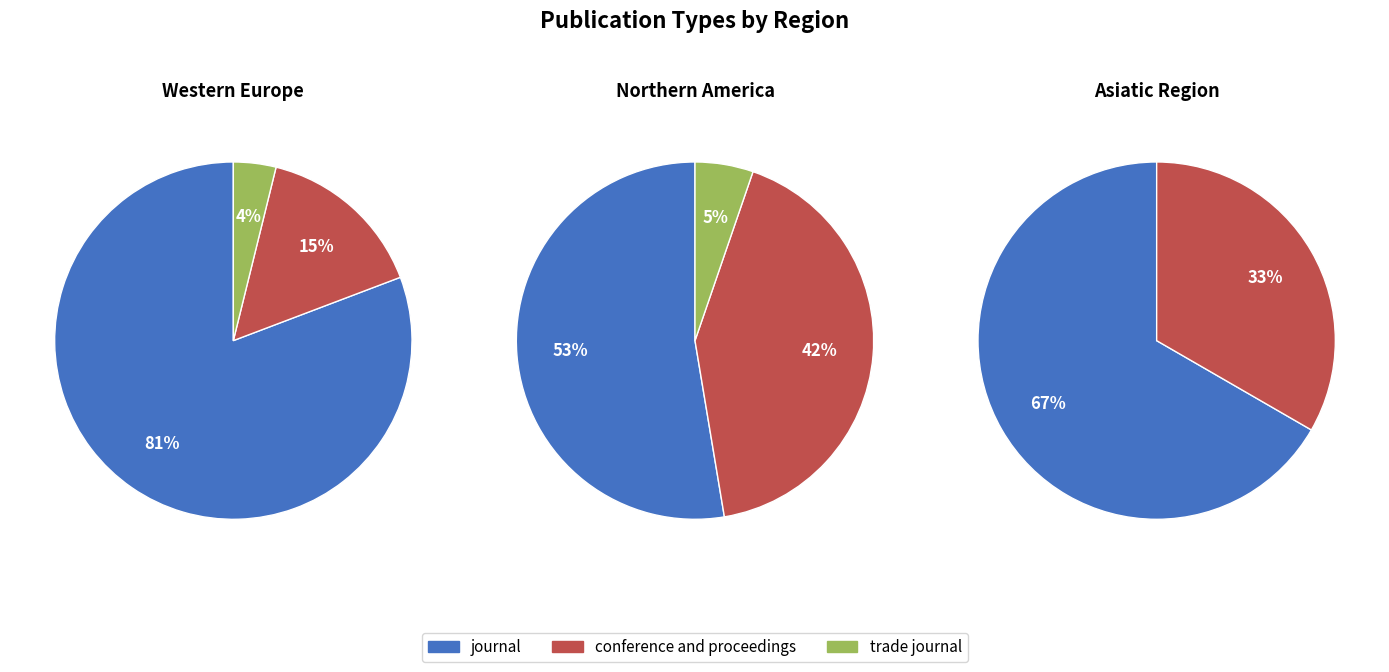

Which category has the biggest portion of the pie?

journal